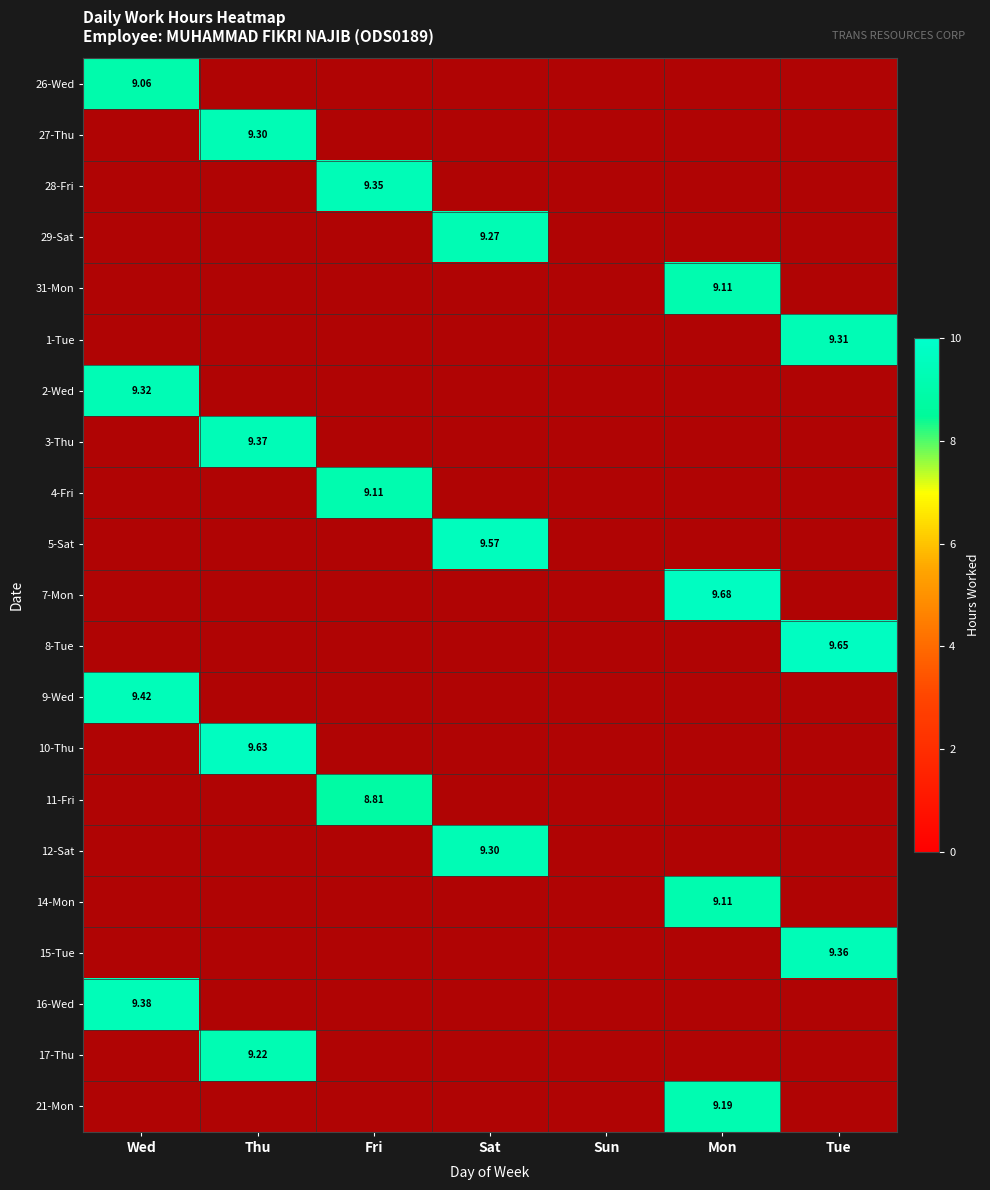

Which has a higher value, Fri or Wed?

Wed